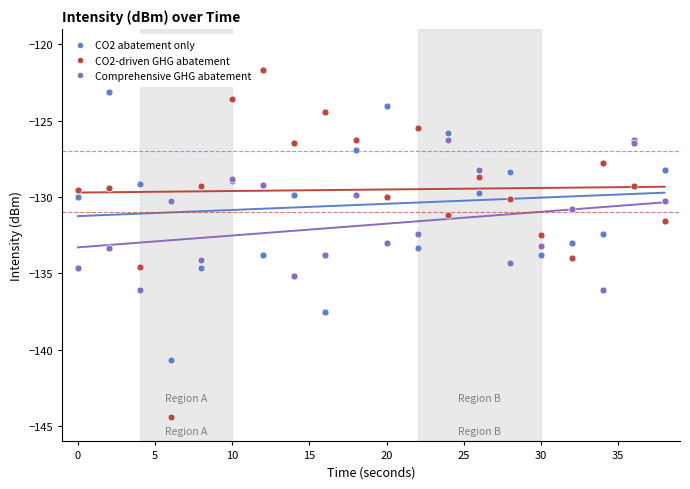

Rank the series by their maximum value, from highest to lowest.

CO2-driven GHG abatement, CO2 abatement only, Comprehensive GHG abatement